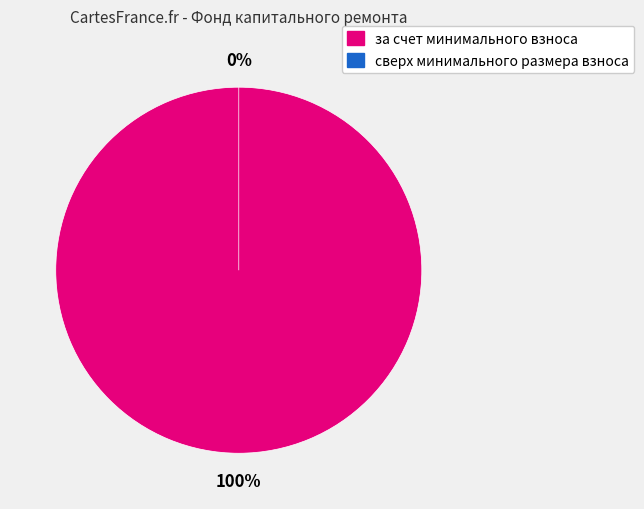

The за счет минимального взноса slice represents 86% of the pie. True or false?

False